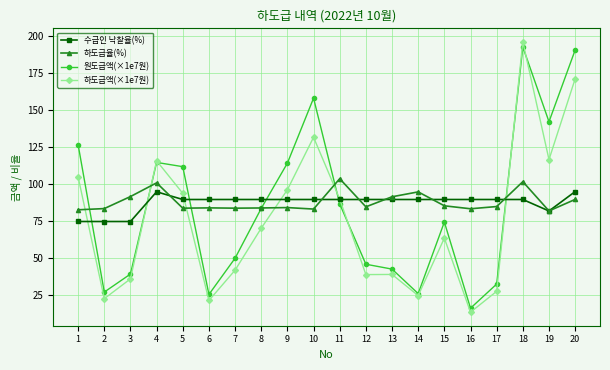

In 원도급액(×1e7원), how many points are higher than both neighbors (excluding endpoints)?

4